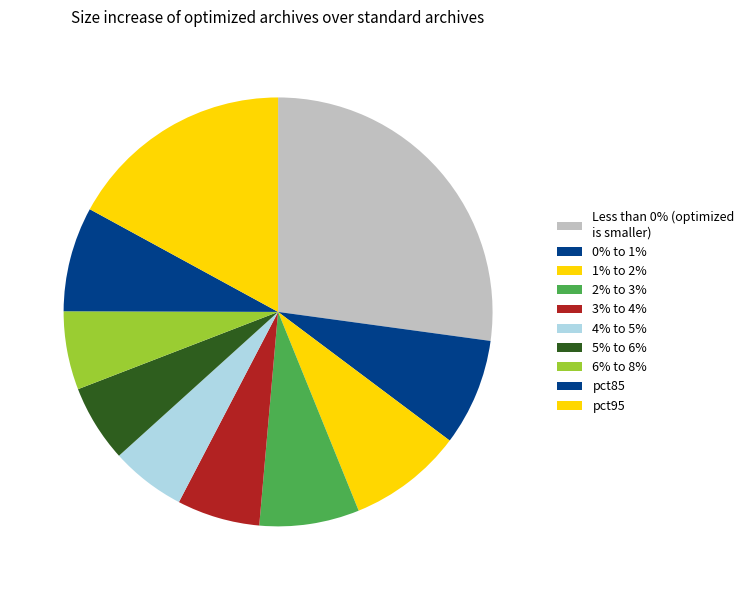

How many slices are in this pie chart?

10